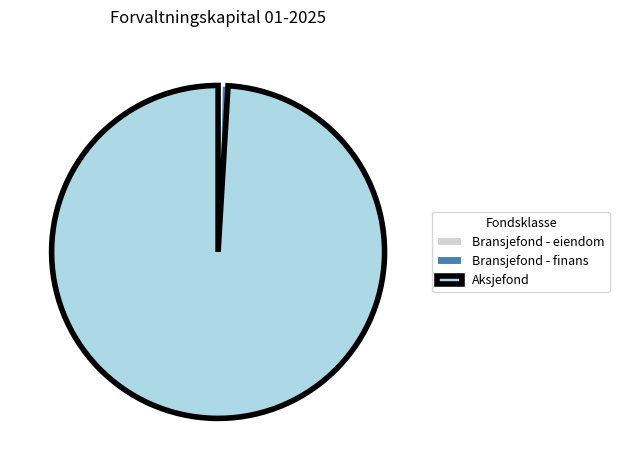

Which slice is the largest?

Aksjefond